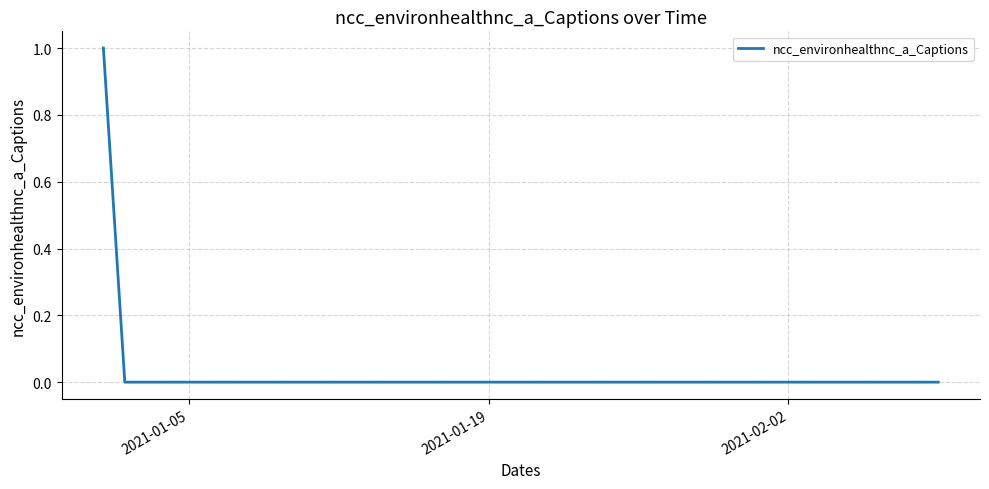

How many lines are shown in the chart?

1